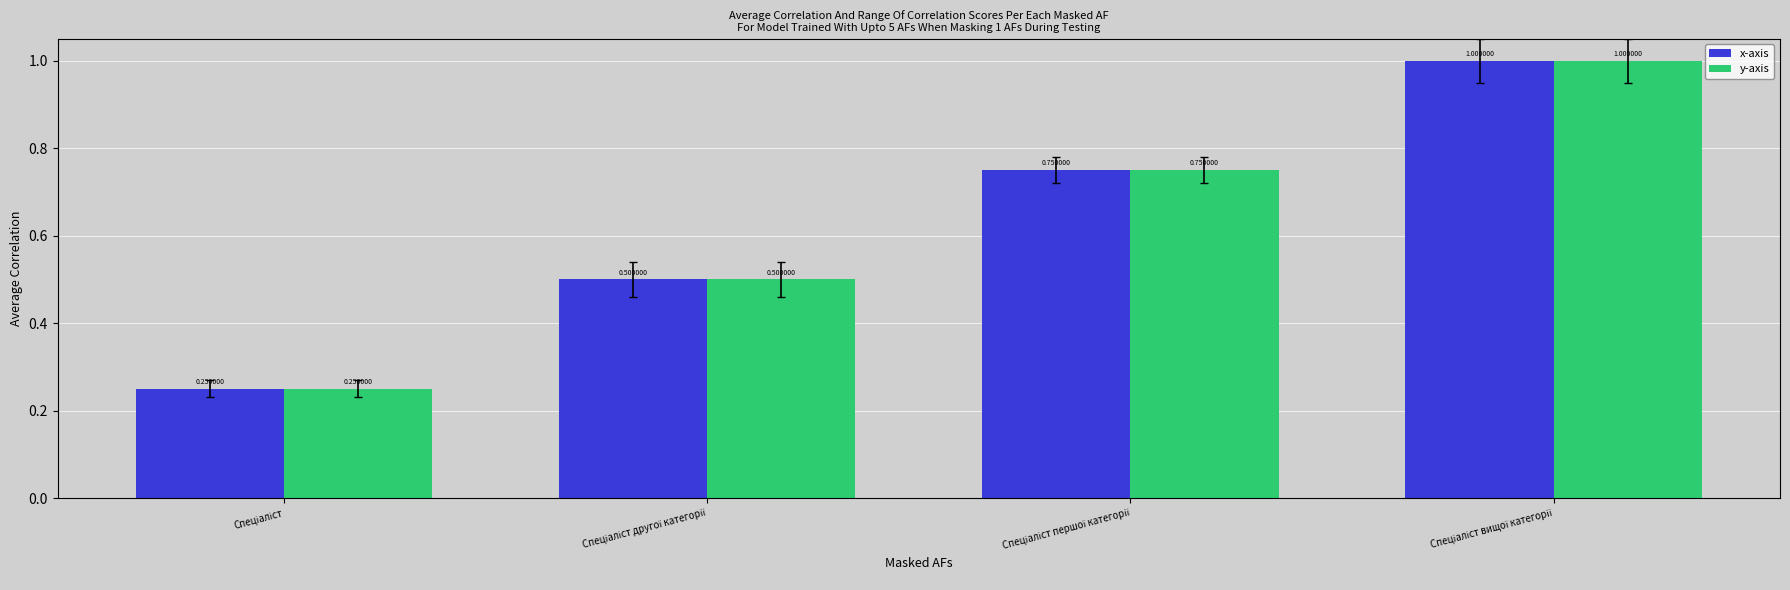

What is the sum of all y-axis values?

2.5